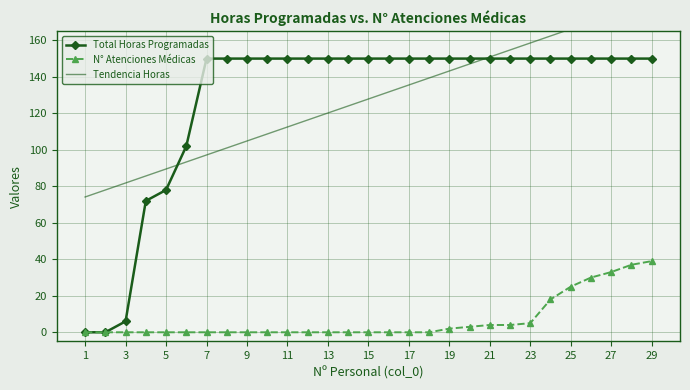

What are all the series names shown in the legend?

Total Horas Programadas, N° Atenciones Médicas, Tendencia Horas